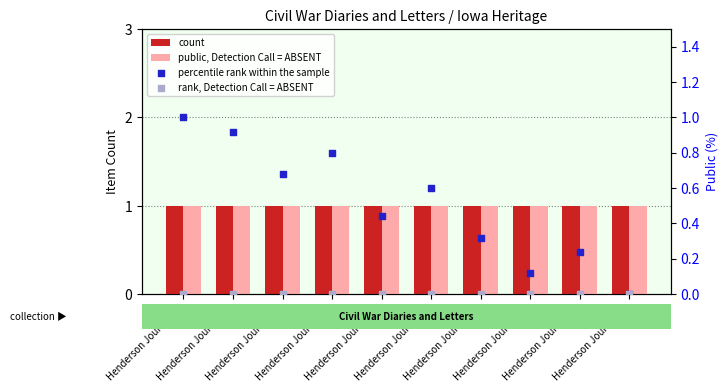

At how many categories does at least one series exceed 0?

10